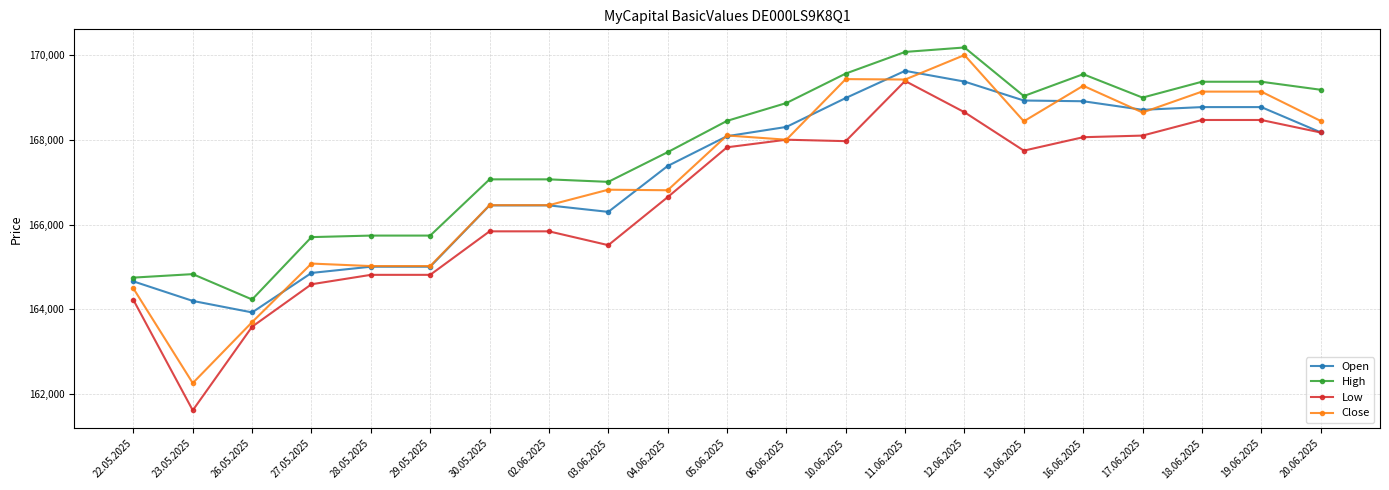

Is it true that Low equals 165841 at 02.06.2025?

True